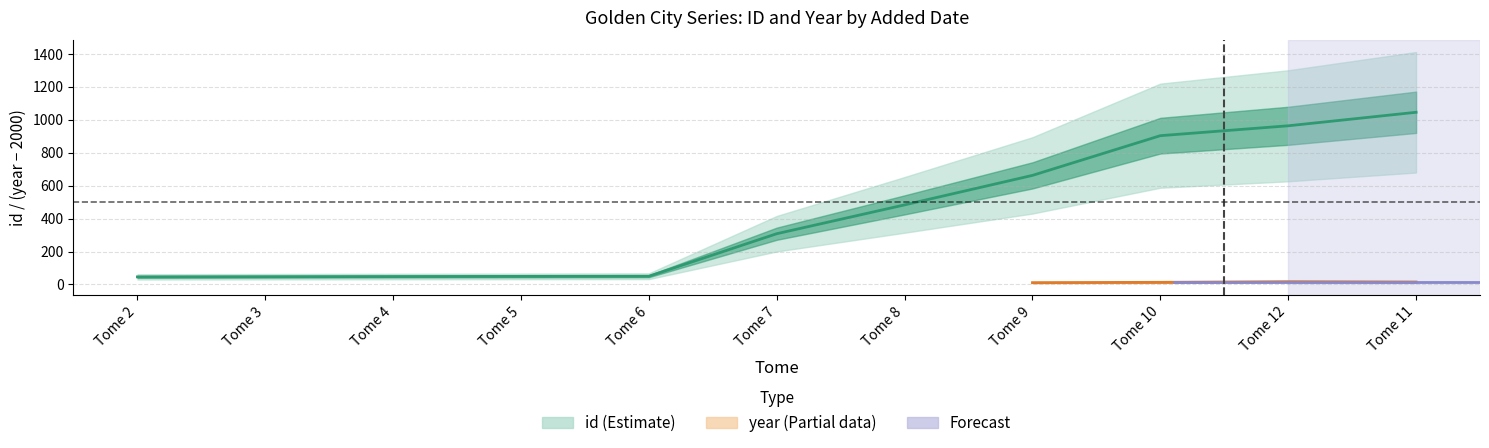

Reading left to right, list all the values displayed in this chart.

46	47	48	49	50	308	483	662	903	963	1045